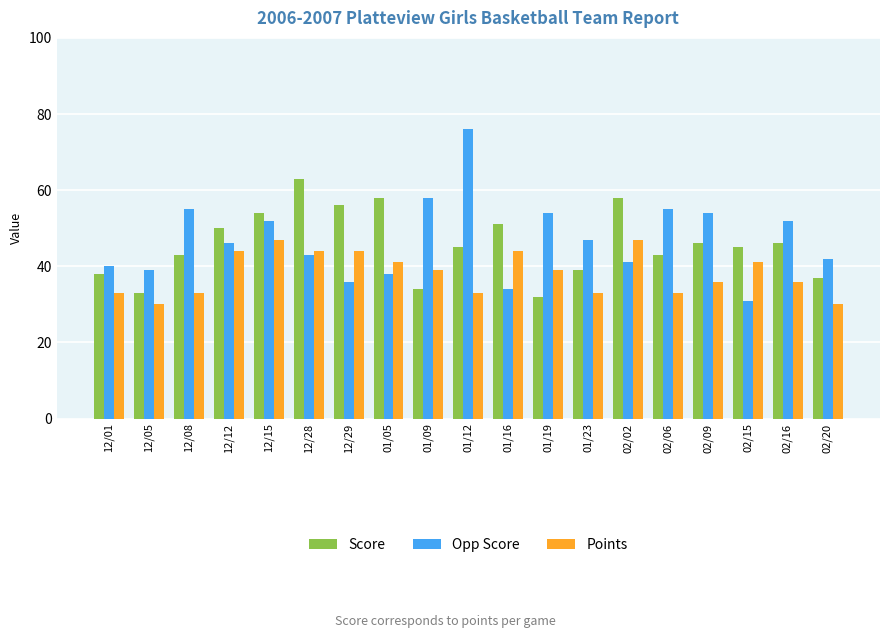

What is the spread (max minus min) of values at 02/02?

17